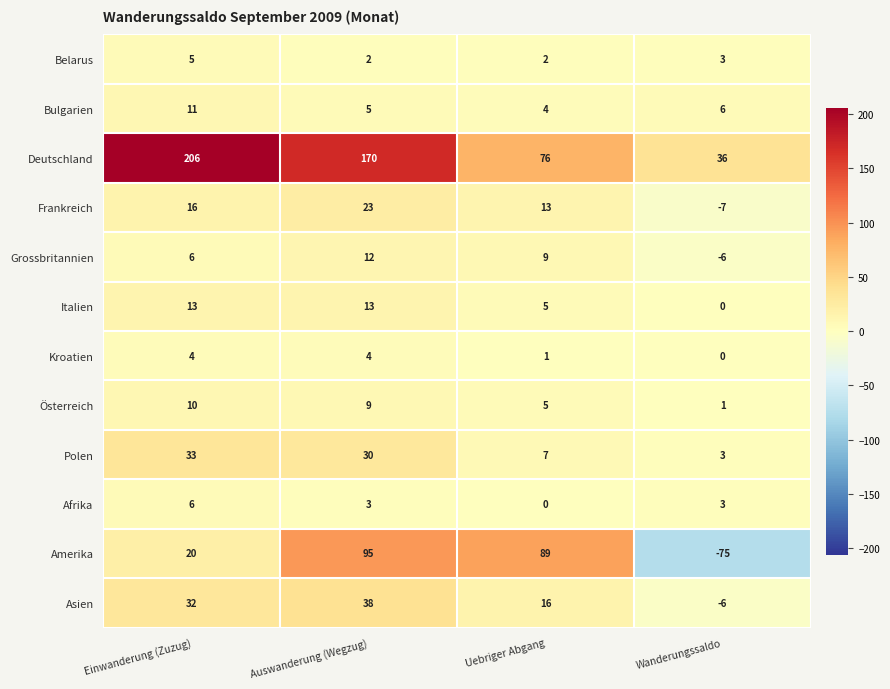

Is the value of Polen at Auswanderung (Wegzug) greater than the value of Asien at Einwanderung (Zuzug)?

No